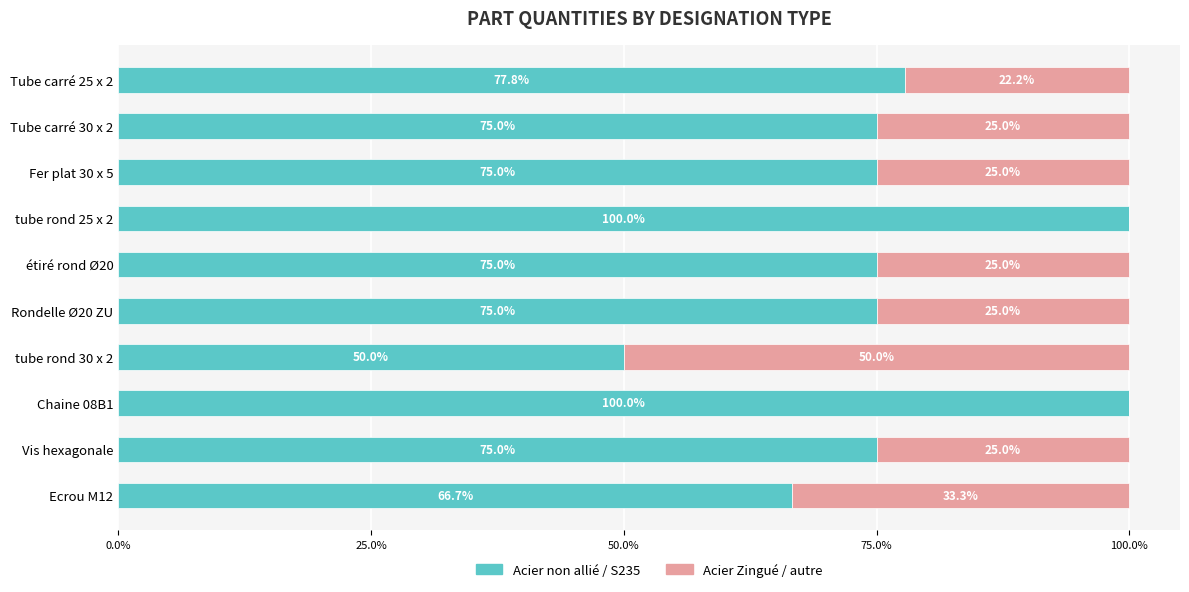

The value of Acier non allié / S235 at Rondelle Ø20 ZU is 75.0. True or false?

True